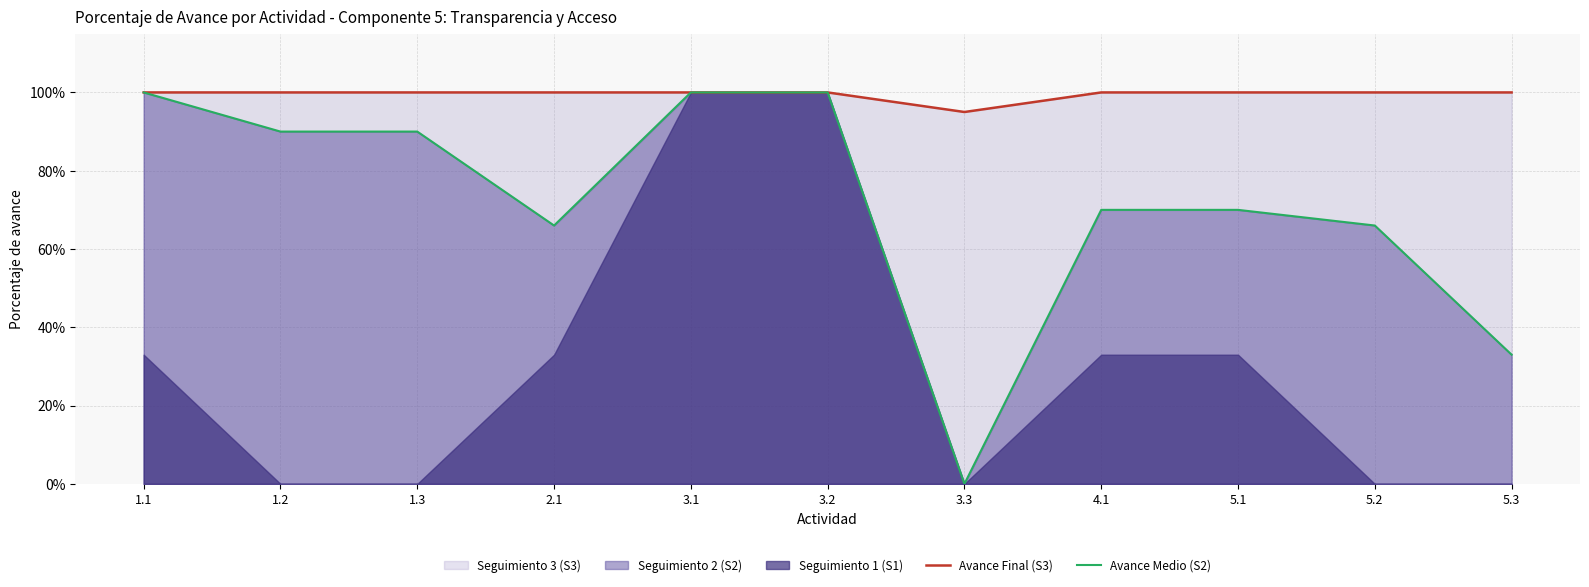

Which label corresponds to the smallest value in the chart?

3.3